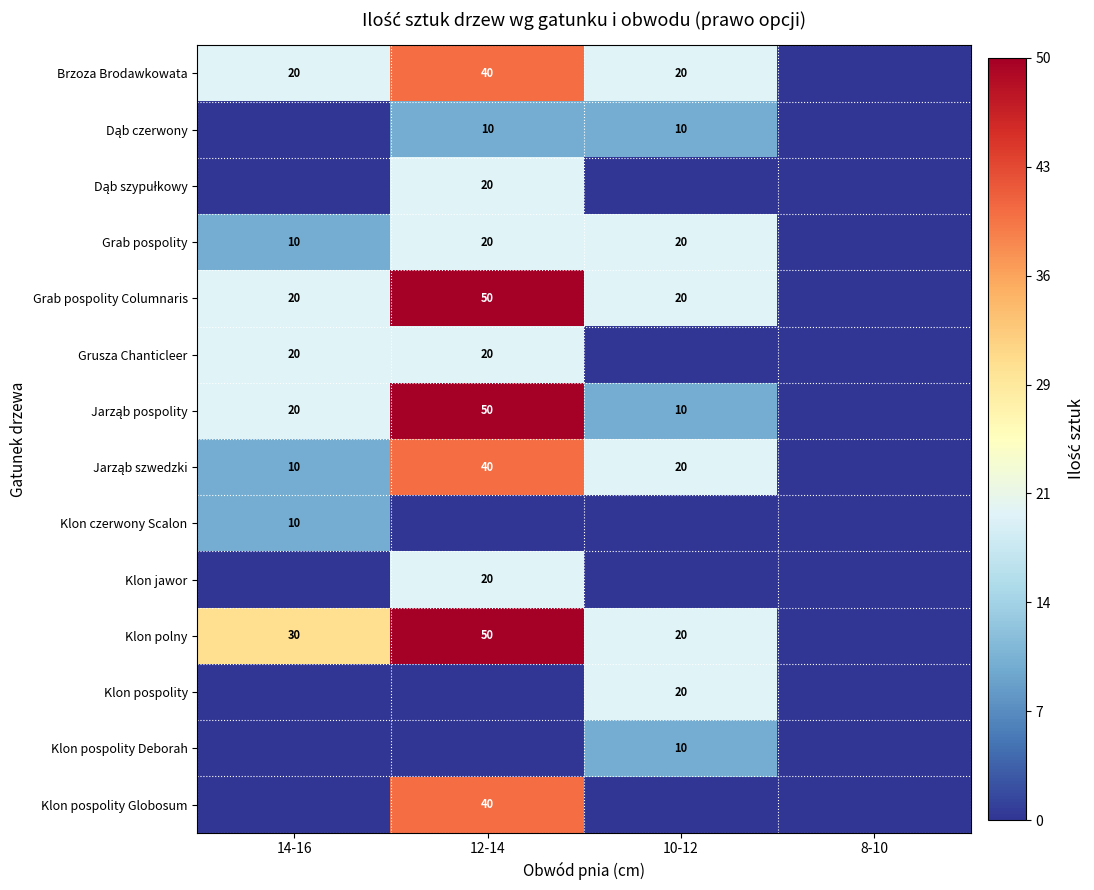

What is the total value across all series at 12-14?

360